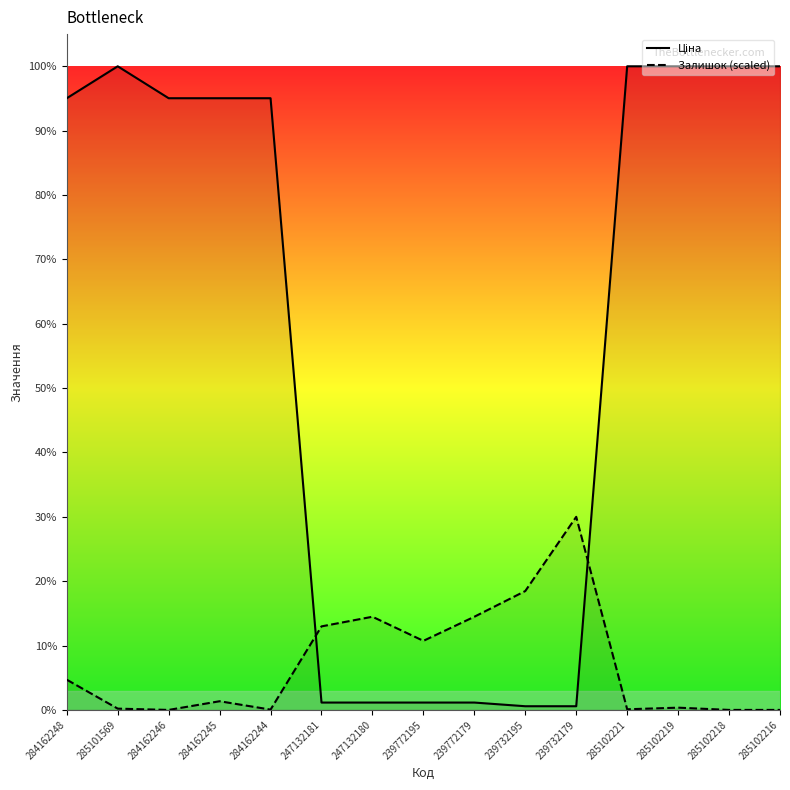

Reading right to left, what are all the values shown in this chart?

Ціна: 10085.8	10085.8	10085.8	10085.8	57.7	57.7	115.4	115.4	115.4	115.4	9585.4	9585.4	9585.4	10085.8	9585.4
Залишок (scaled): 0.0	0.0	35.2	10.1	3025.7	1862.8	1460.0	1082.4	1460.0	1309.0	5.0	135.9	0.0	20.1	473.2